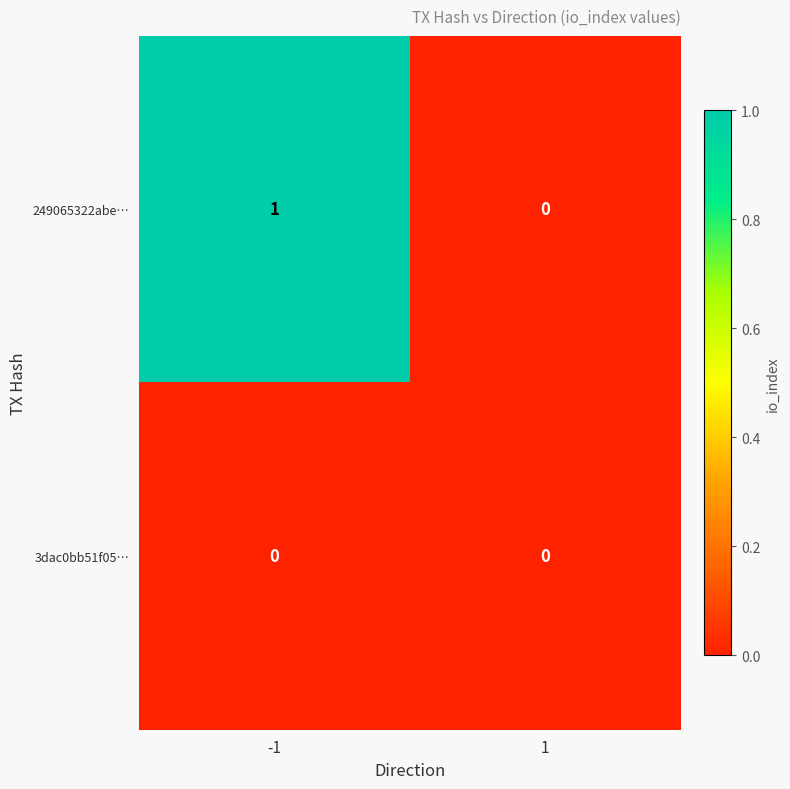

The value of 249065322abe… at 1 is 0. True or false?

True